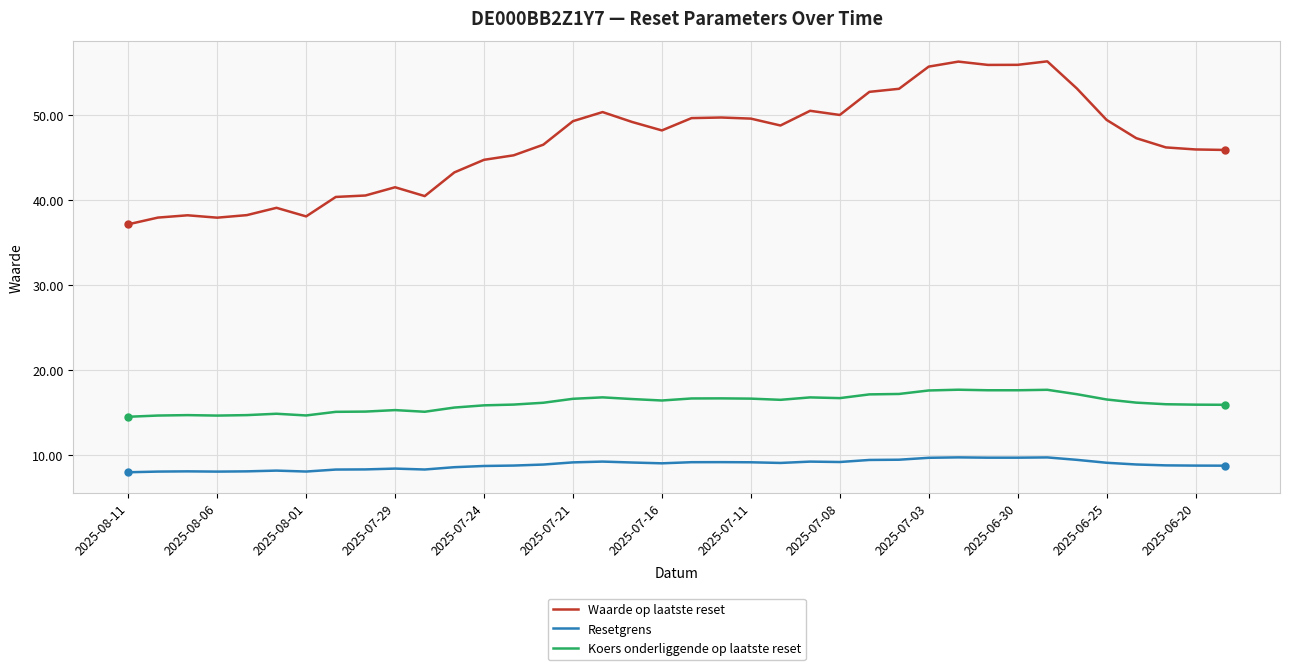

Rank the series by their maximum value, from lowest to highest.

Resetgrens, Koers onderliggende op laatste reset, Waarde op laatste reset